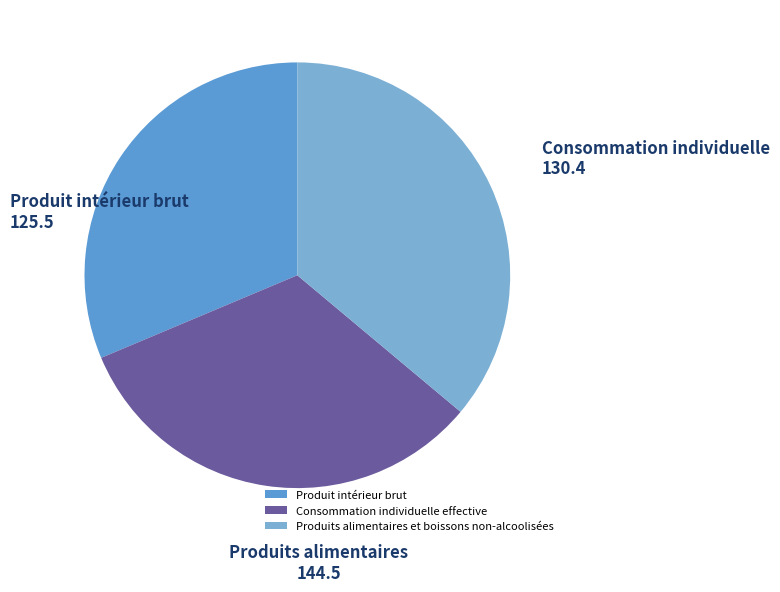

Count the number of slices in the pie.

3